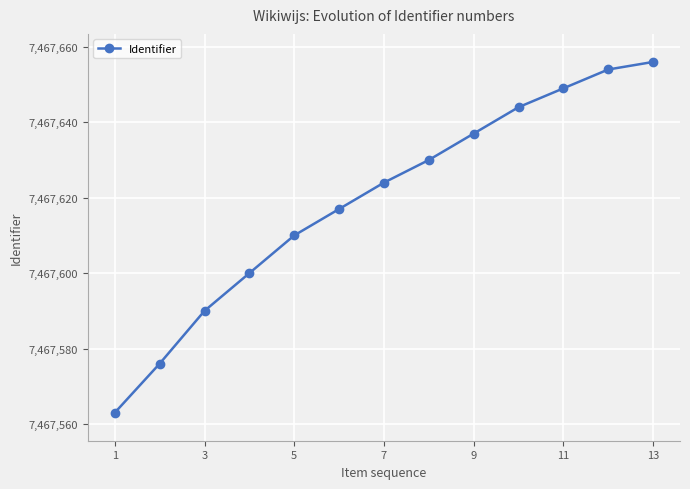

What is the value of the 13th point from the left?

7467656